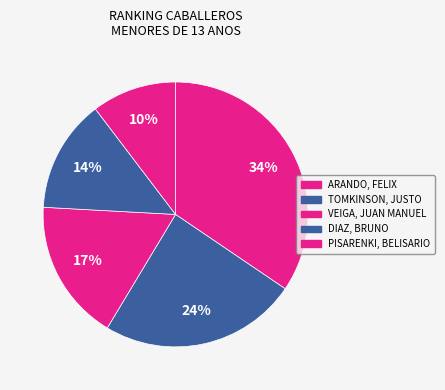

To the nearest percent, what is the difference between the largest and smallest slice percentages?

24%